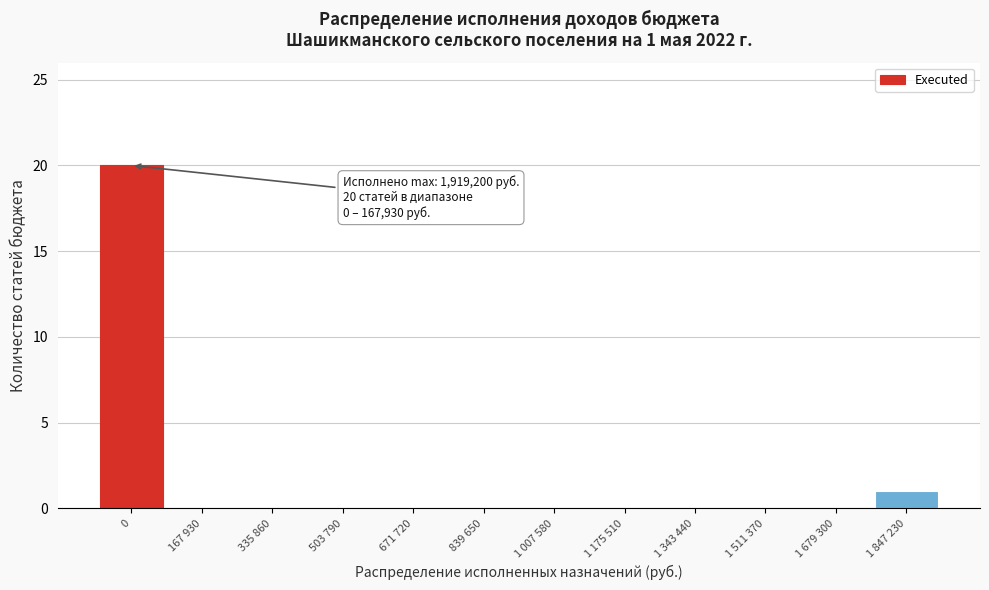

Reading left to right, transcribe all the data shown in this chart.

0=20	167 930=0	335 860=0	503 790=0	671 720=0	839 650=0	1 007 580=0	1 175 510=0	1 343 440=0	1 511 370=0	1 679 300=0	1 847 230=1